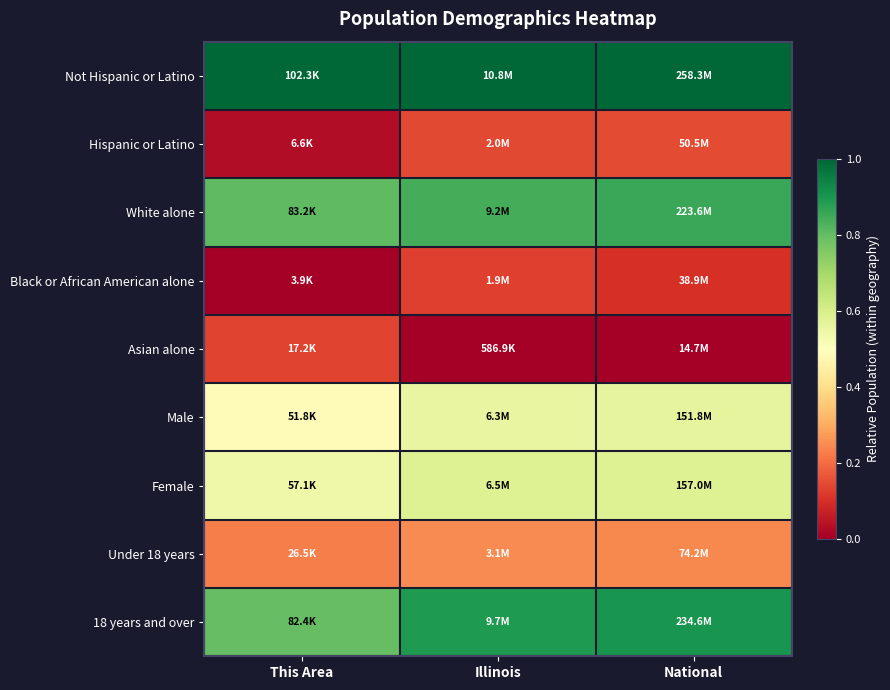

What is the difference between the highest and lowest values at Illinois?

1.0